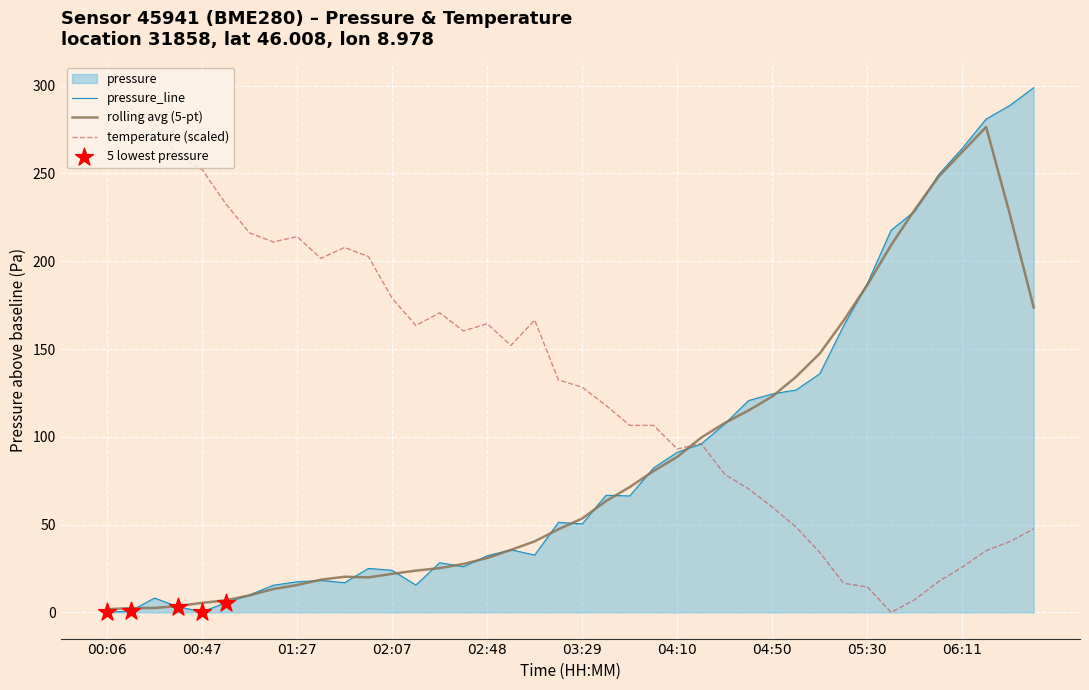

Which series contains the lowest Y value?

pressure